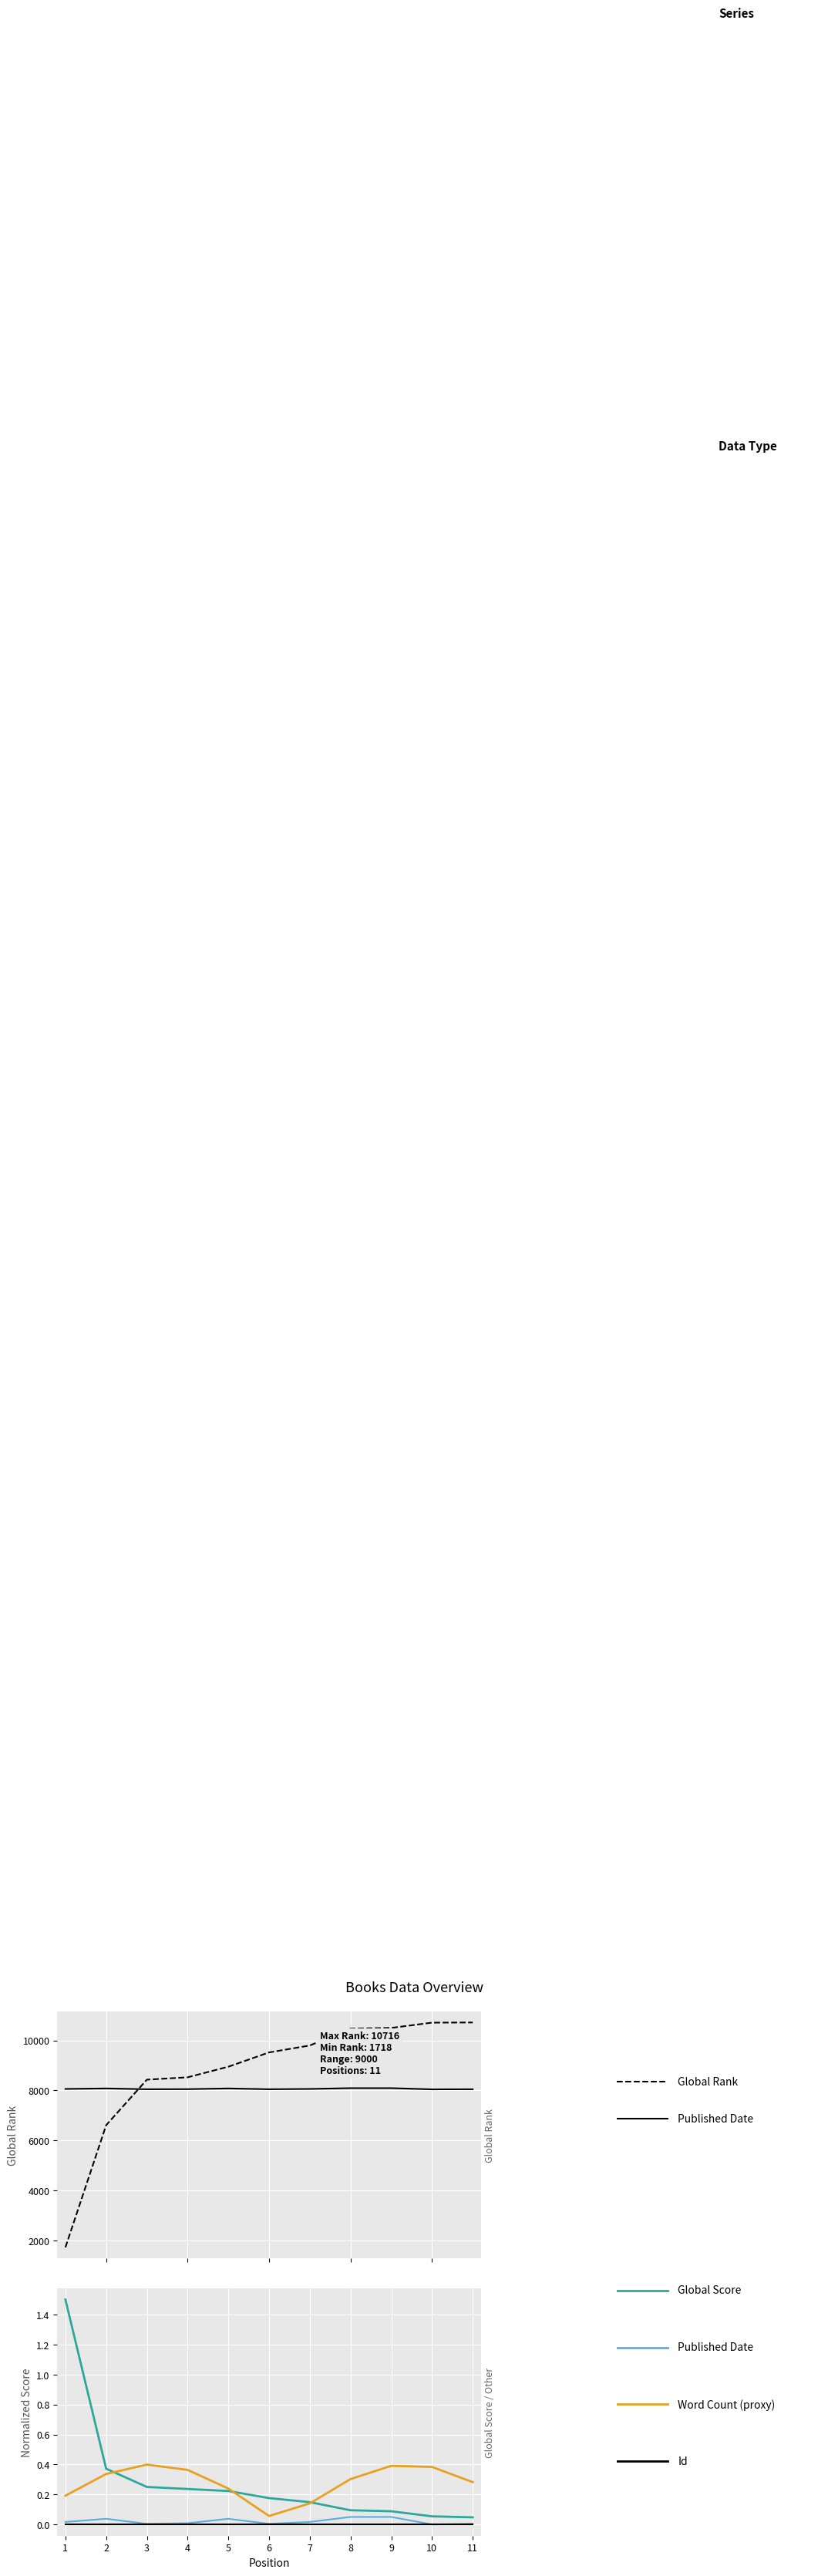

Is it true that Global Rank equals 10498.0 at 9?

True